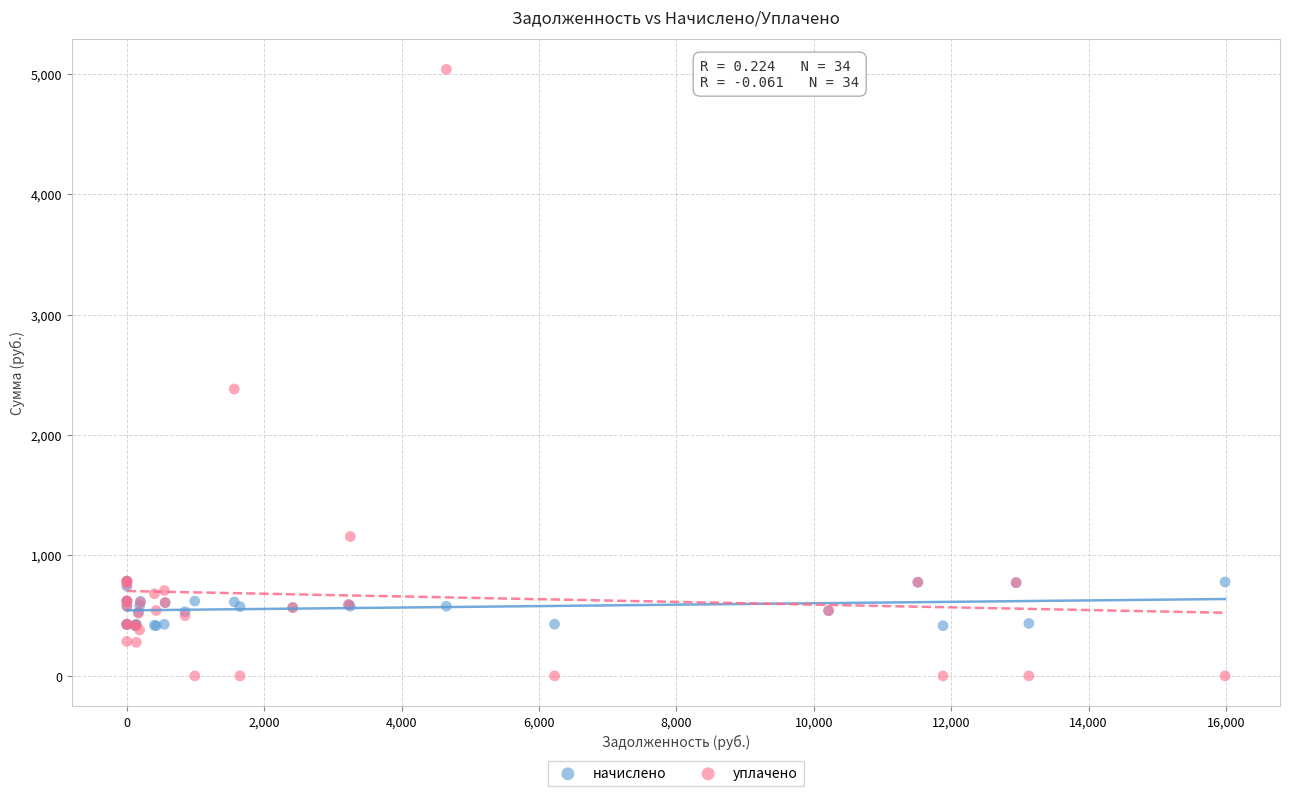

Across all series, what Y value is closest to 2517?

2381.3